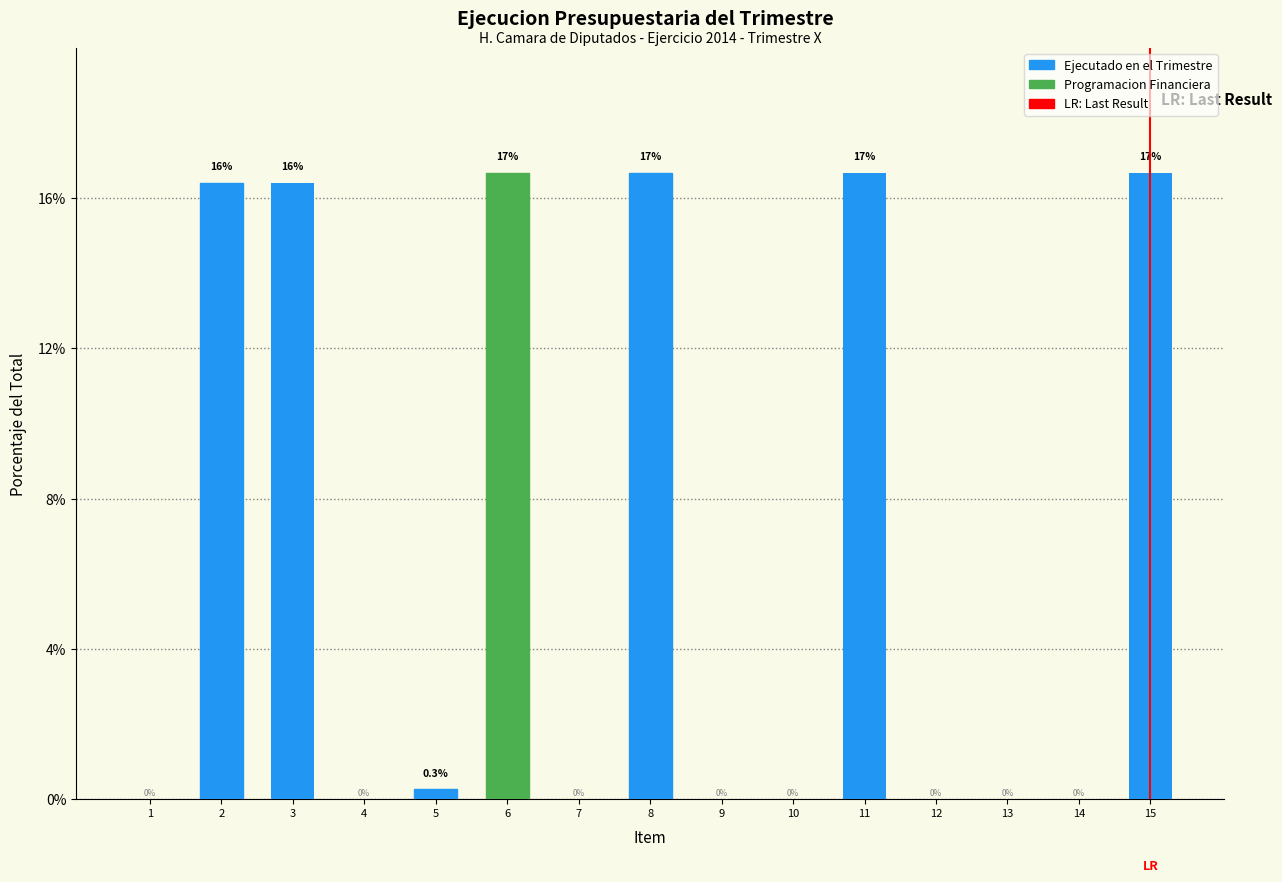

Reading left to right, what are all the values shown in this chart?

1=0.0	2=16.4	3=16.4	4=0.0	5=0.3	6=16.7	7=0.0	8=16.7	9=0.0	10=0.0	11=16.7	12=0.0	13=0.0	14=0.0	15=16.7